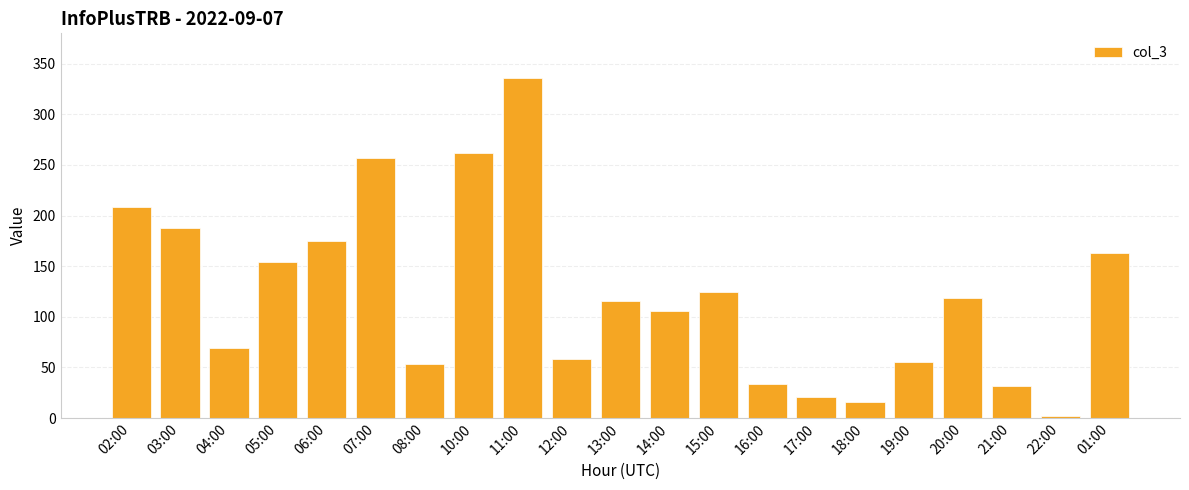

What is the label of the 19th bar from the left?

21:00